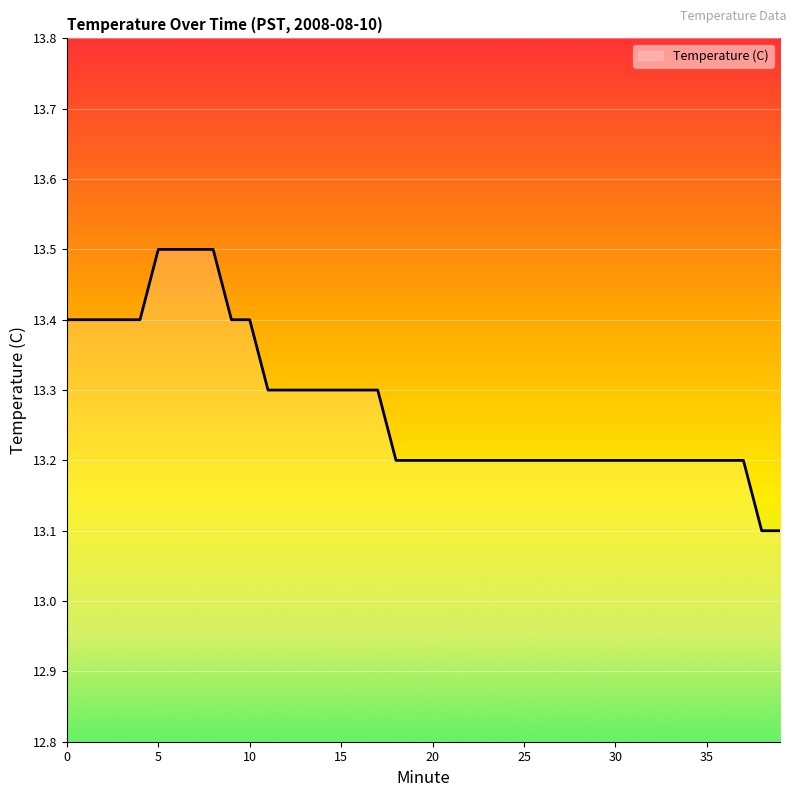

What is the difference between the maximum and minimum values?

0.4